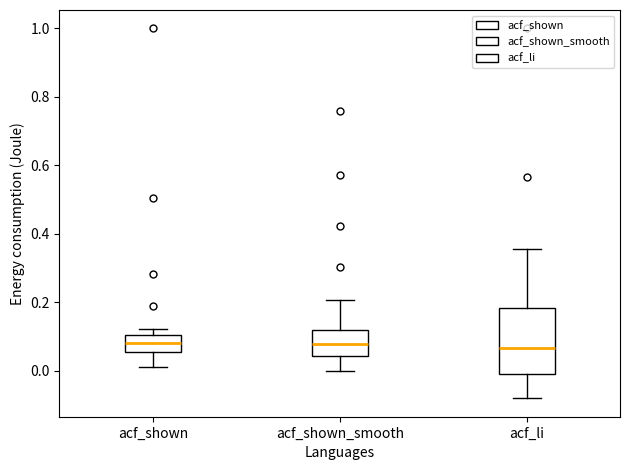

Which box is the tallest, from its lower edge to its upper edge?

acf_li